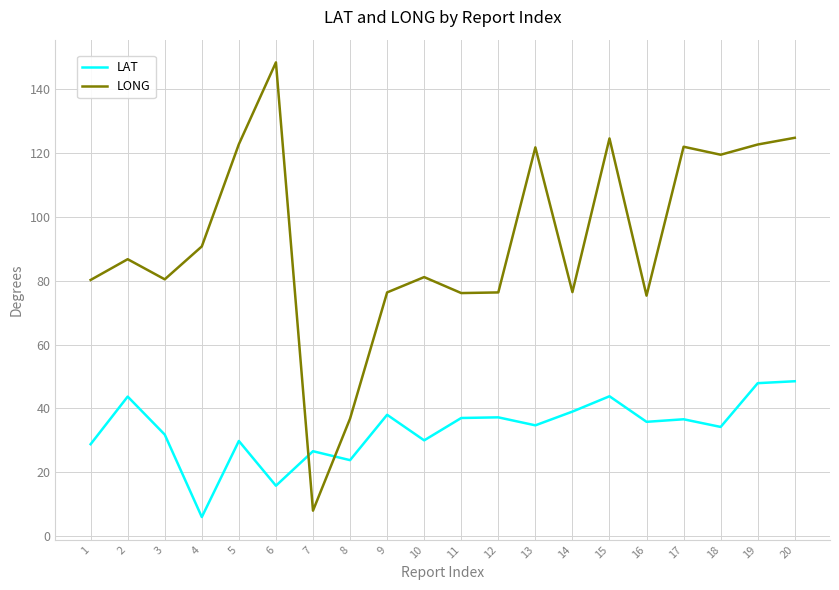

List the series in order of their overall mean, highest first.

LONG, LAT